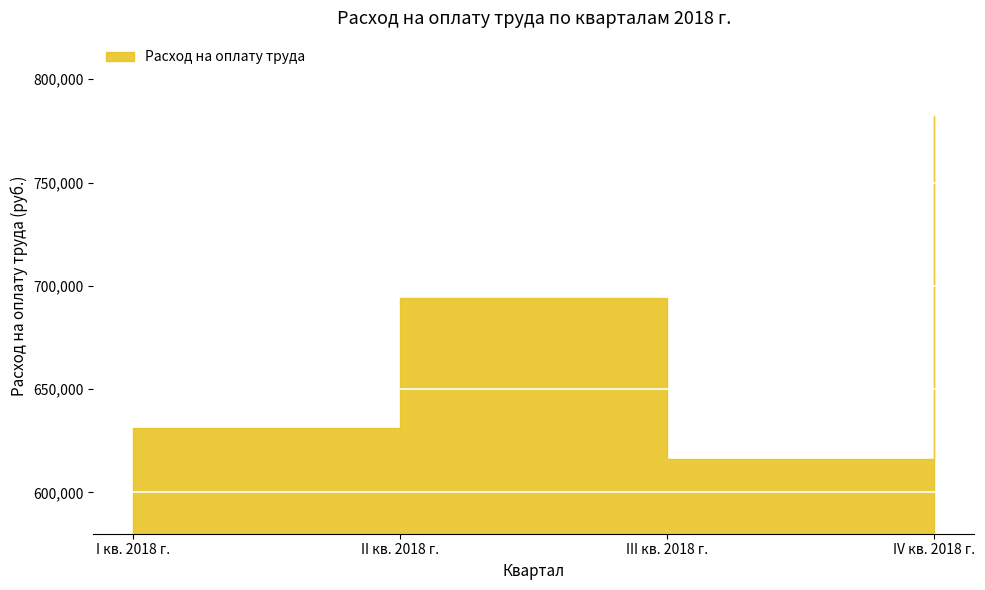

What is the ratio of the value at IV кв. 2018 г. to the value at III кв. 2018 г.?

1.3